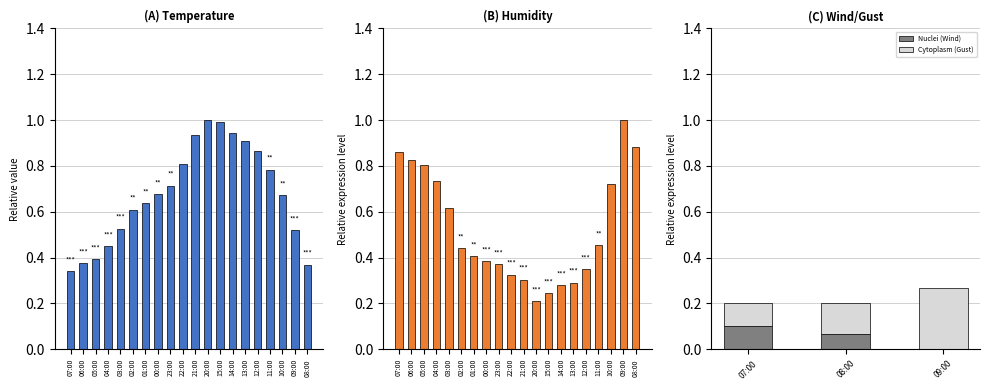

Which has a higher value, 11:00 or 04:00?

11:00